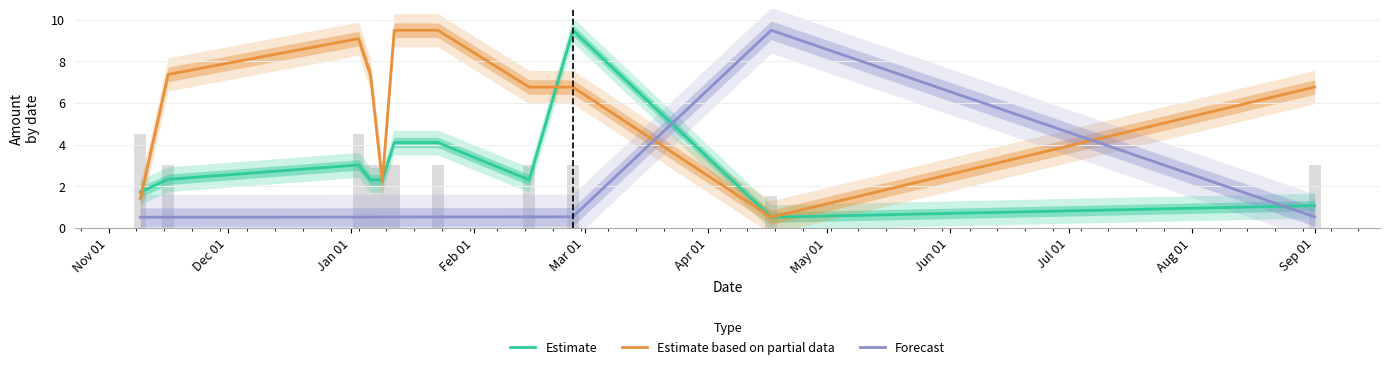

The value of Estimate at Apr 01 is 7.0. True or false?

False